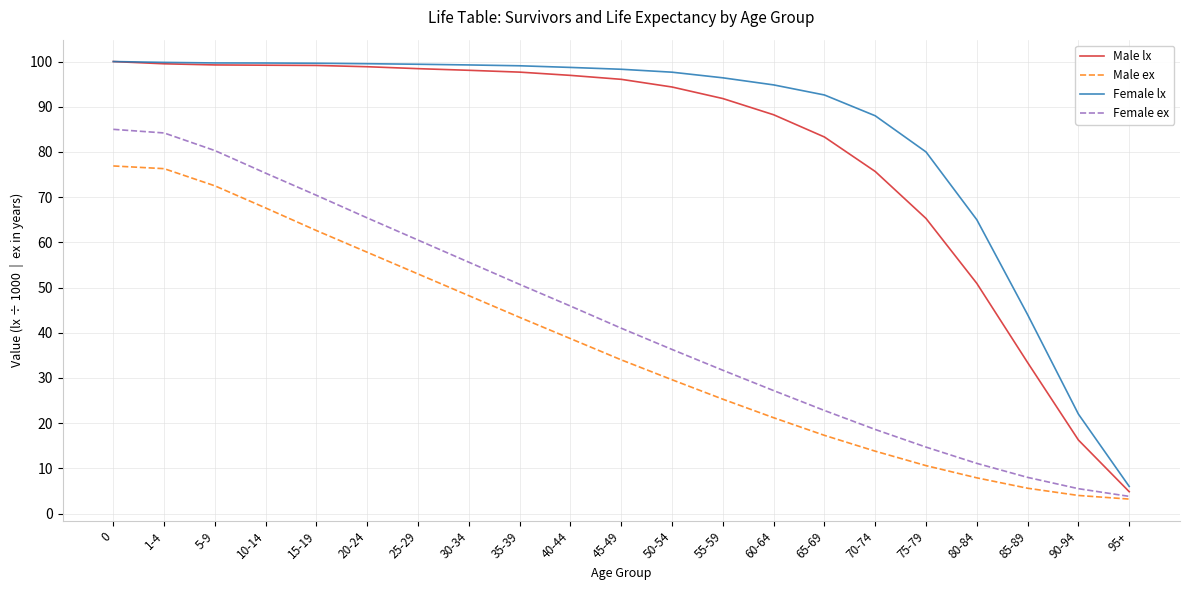

What is the difference between the highest and lowest values at 40-44?

60.0